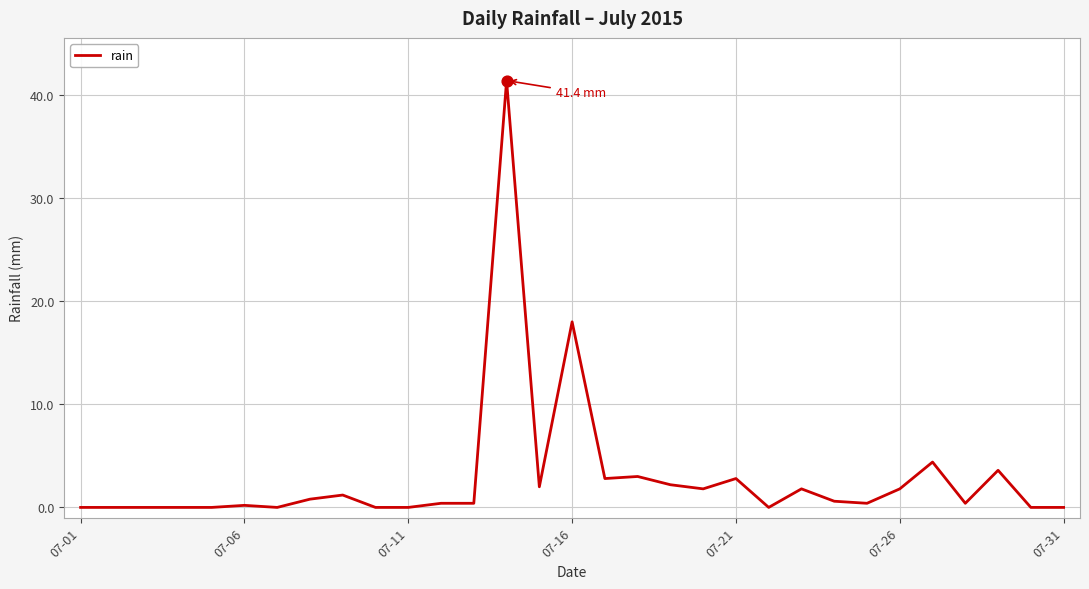

What is the greatest value displayed?

41.4